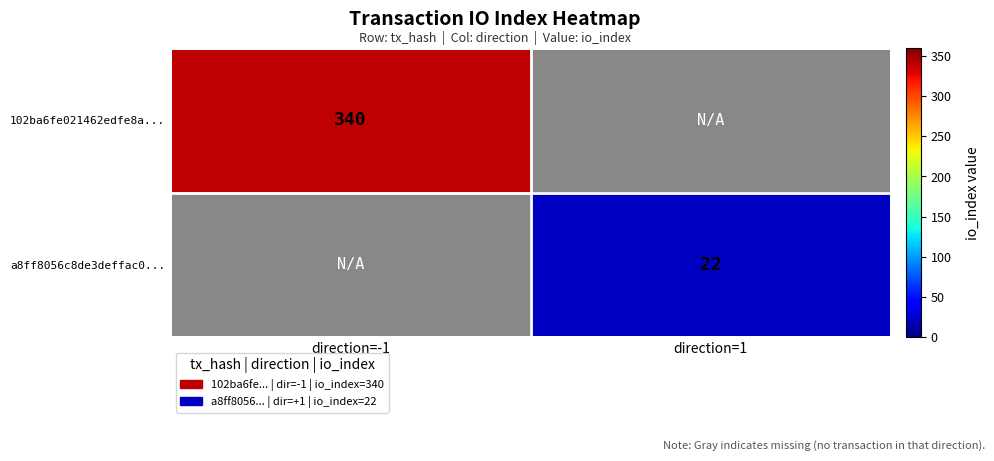

Is it true that a8ff8056c8de3deffac0... equals 22 at direction=1?

True